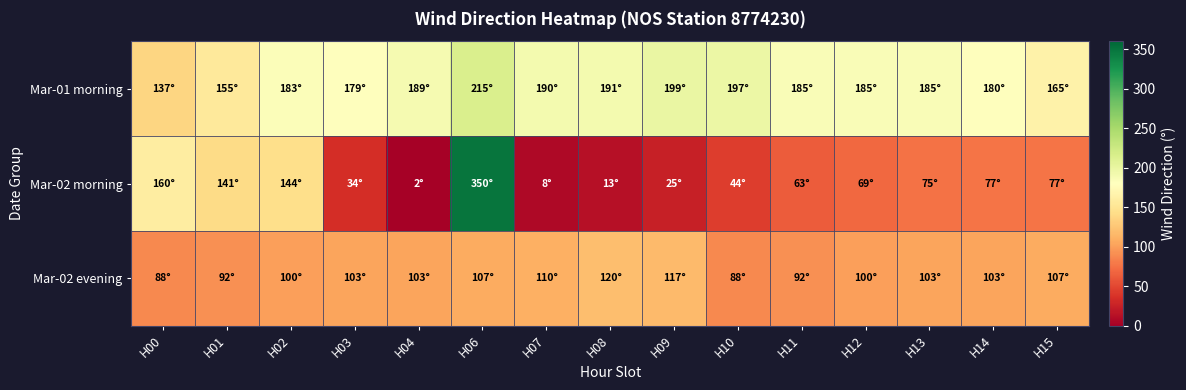

Which label corresponds to the largest value in the chart?

H06